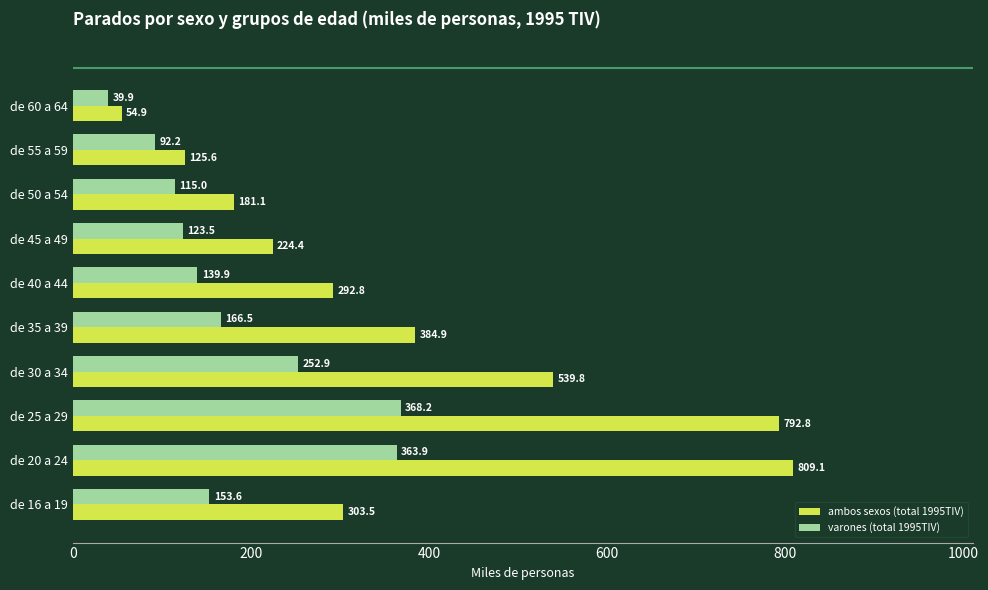

Which series has the largest total across all categories?

ambos sexos (total 1995TIV)